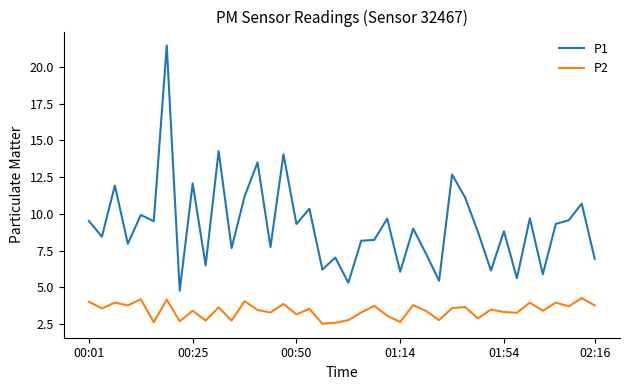

List the series in order of their overall mean, highest first.

P1, P2